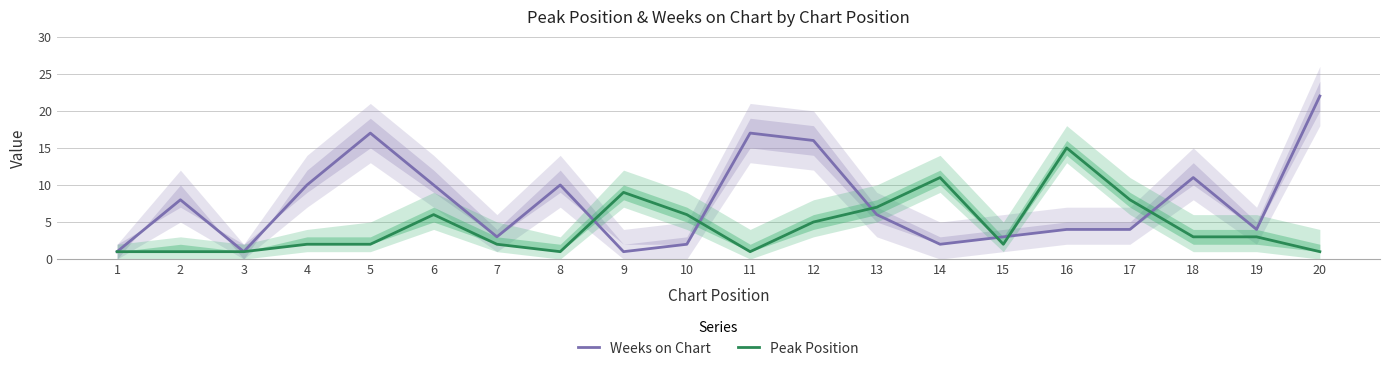

How many intersections are there between Weeks on Chart and Peak Position?

6